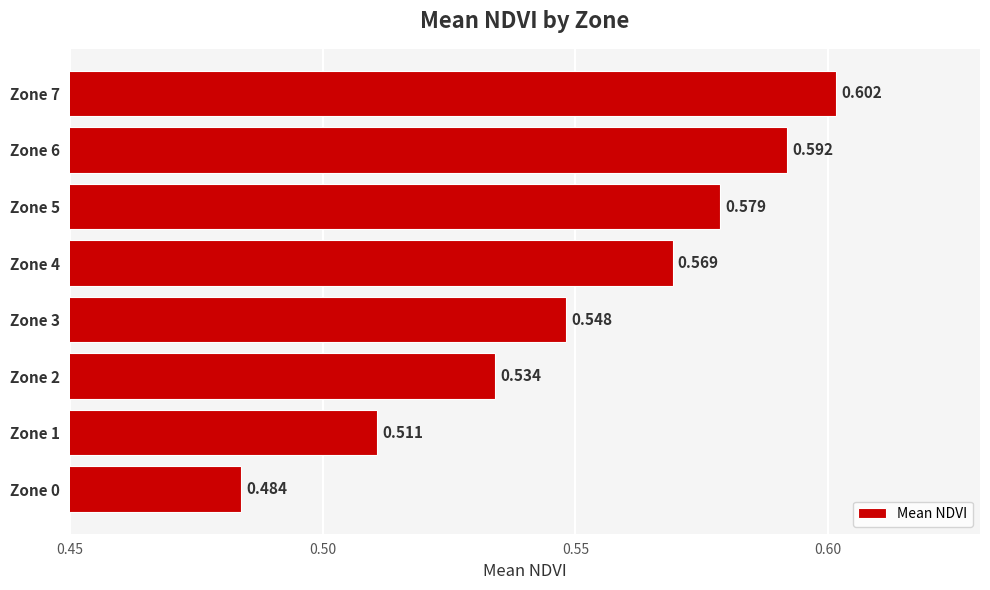

How many bars are there in total?

8